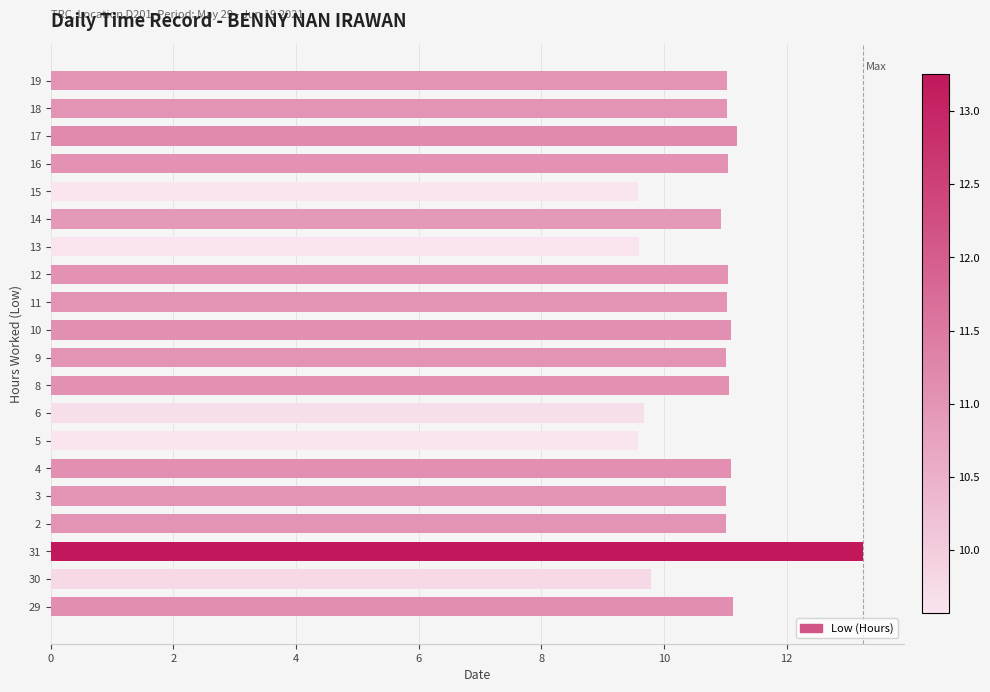

Which label corresponds to the largest value in the chart?

31